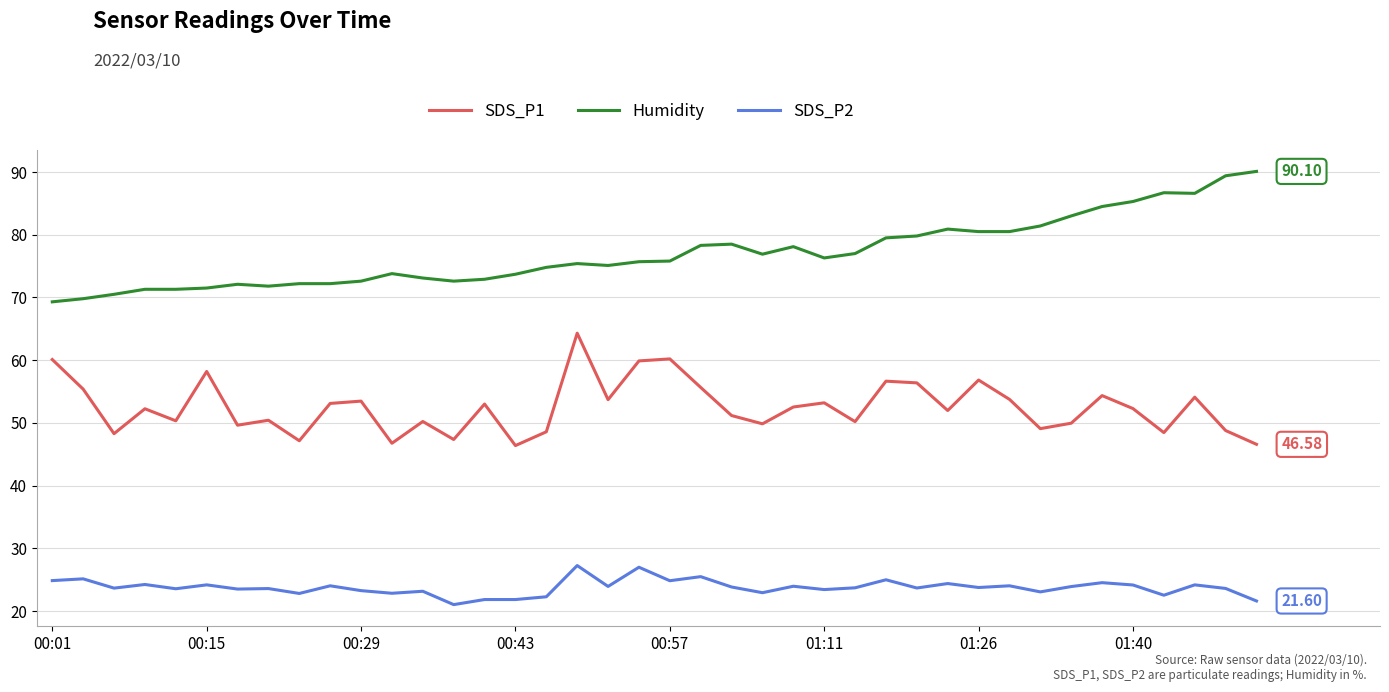

How many interior local peaks does the SDS_P1 series have?

13